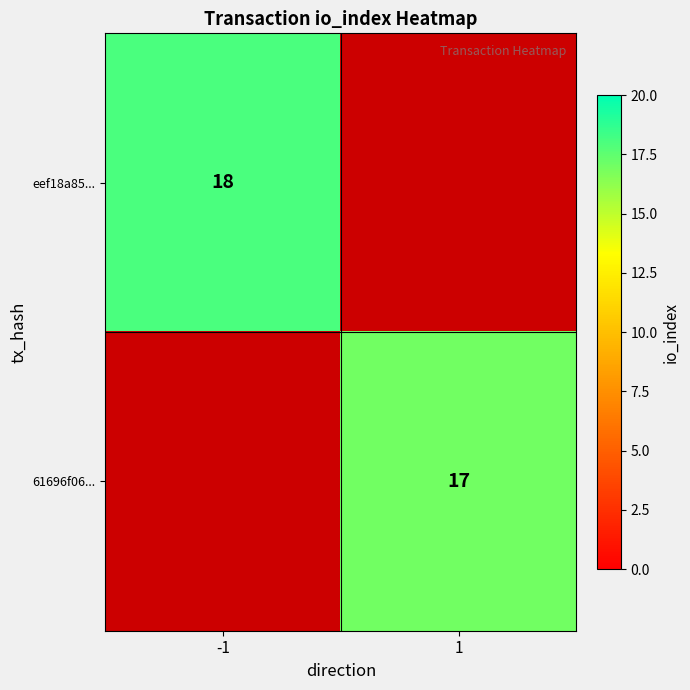

Is it true that 61696f06... equals 5 at 1?

False